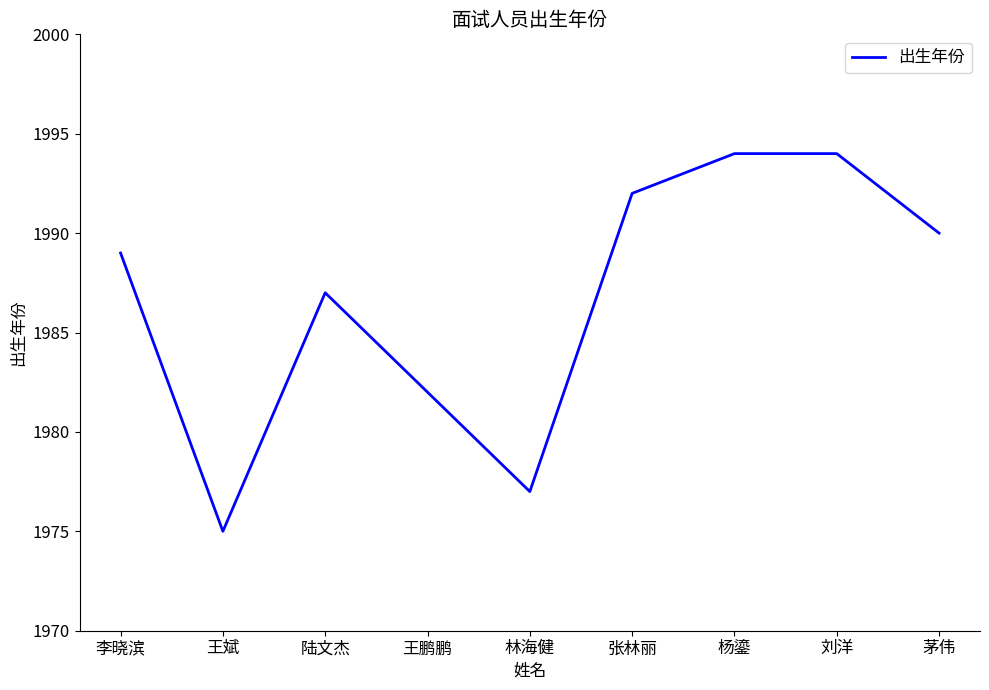

The value at 张林丽 is 1992. True or false?

True